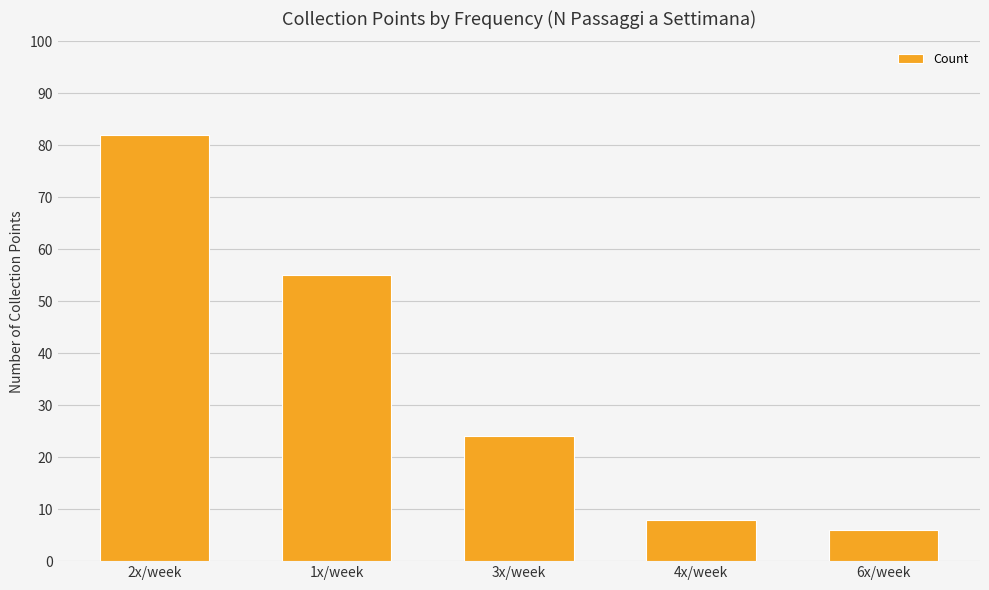

Where does the data first go above 24?

2x/week